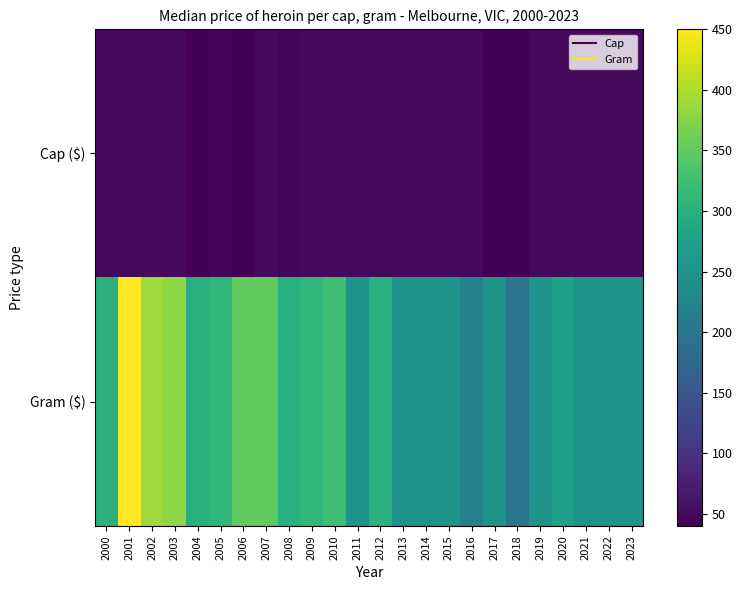

What is the greatest value displayed?

450